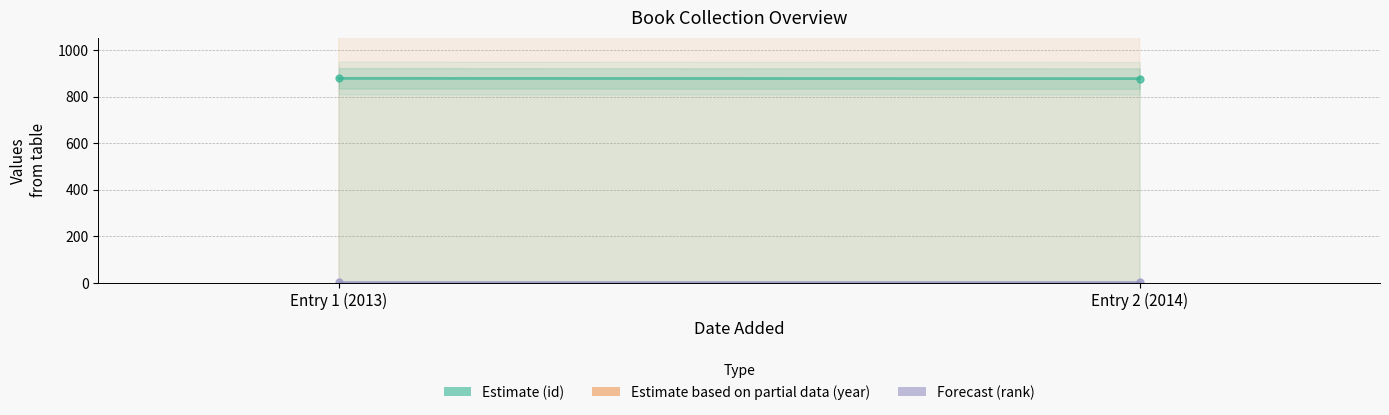

What is the label of the 2nd point from the right?

Entry 1 (2013)